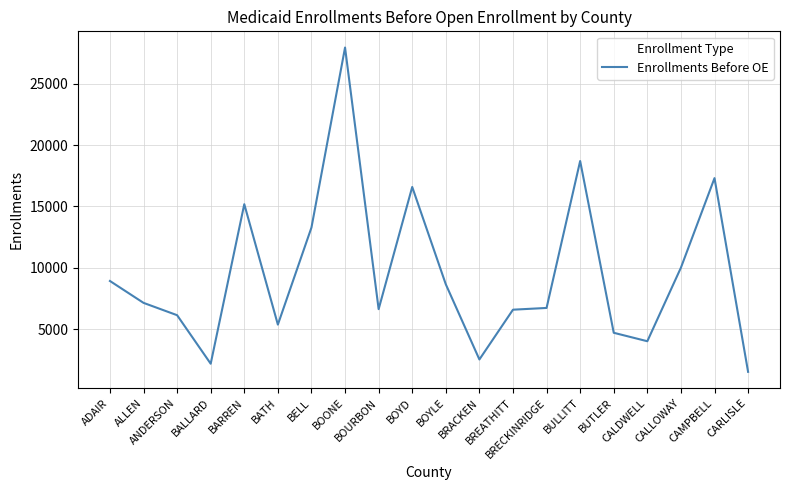

What is the difference between the maximum and minimum values?

26371